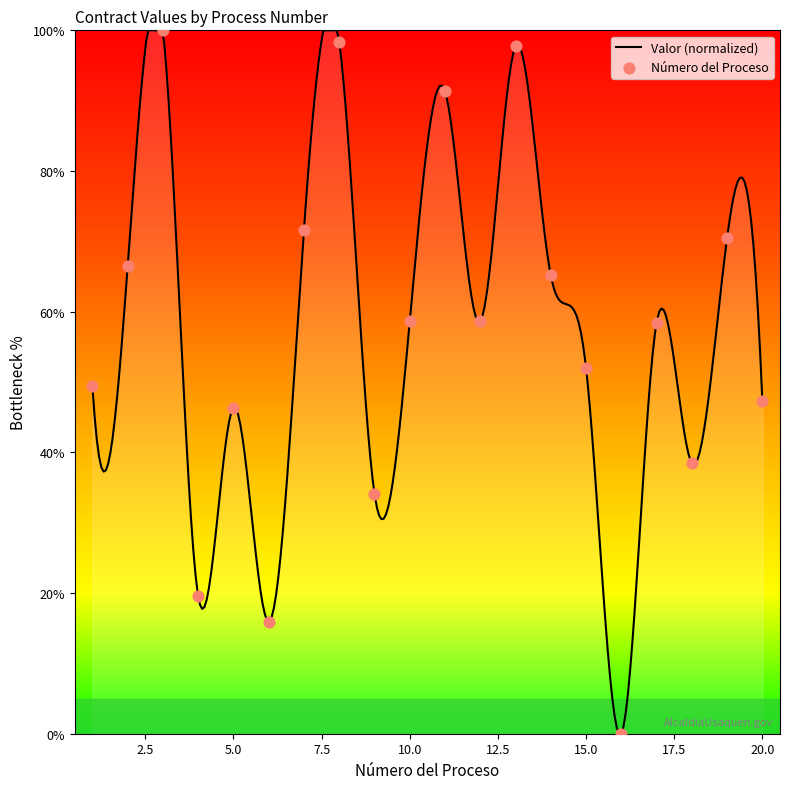

Between 7 and 3, which is larger?

3